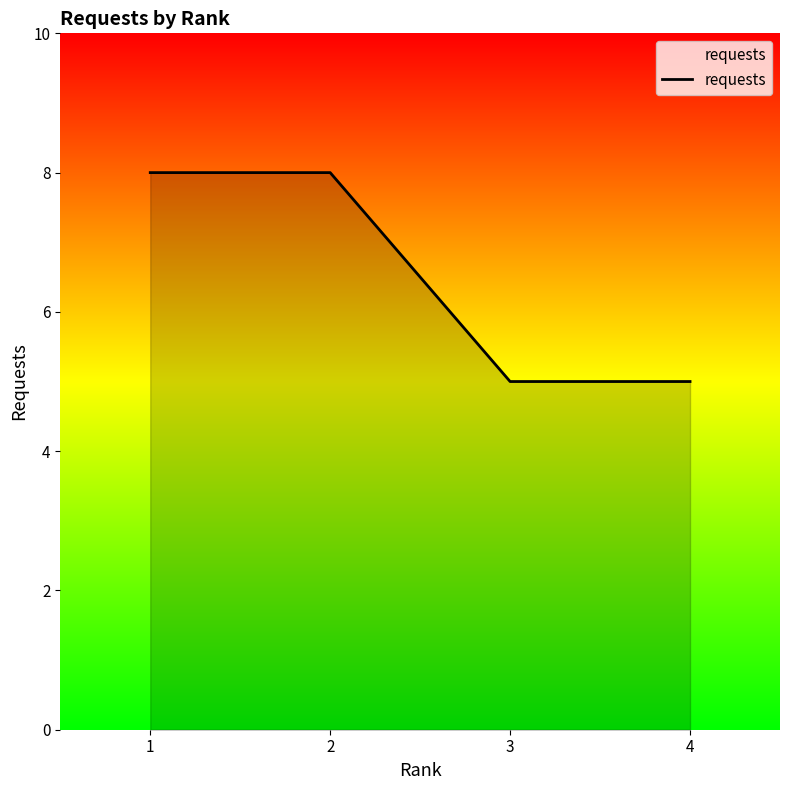

Reading right to left, extract all data points from this chart.

4=5	3=5	2=8	1=8